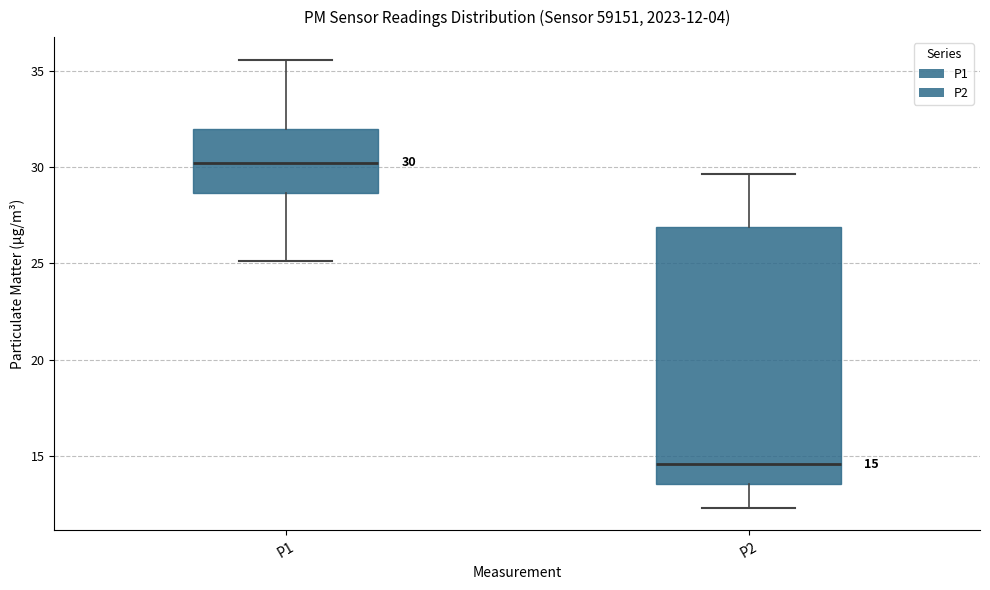

Which box's median line is the highest?

P1